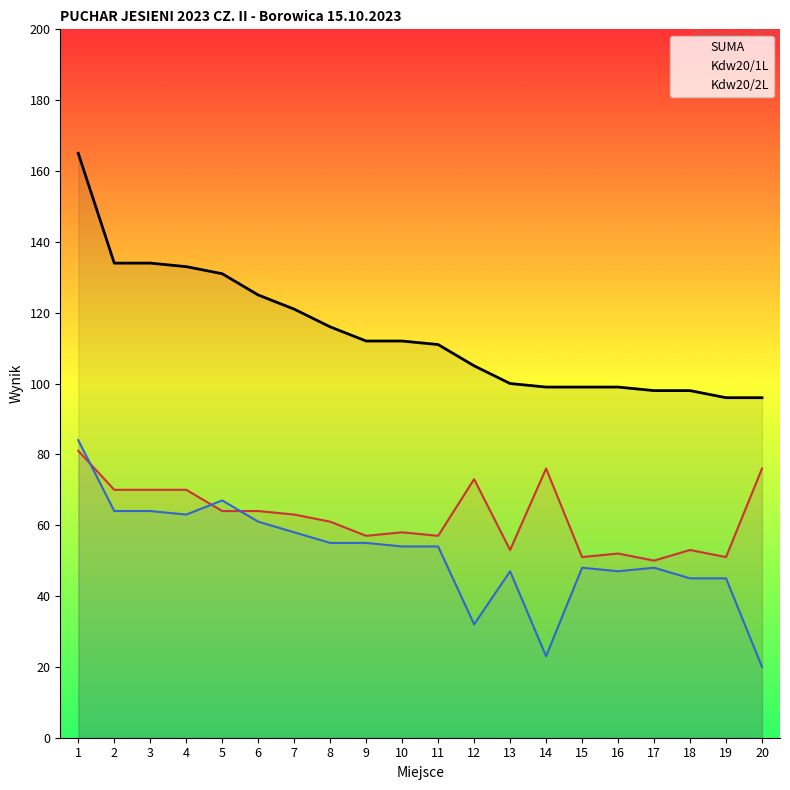

True or false: Kdw20/1L and SUMA intersect in this chart.

False